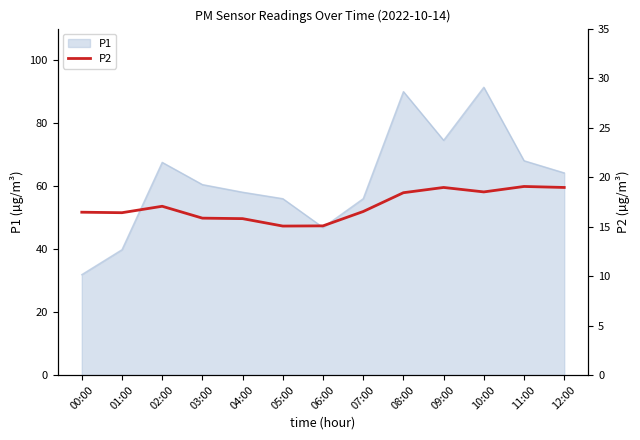

Where does the data first go above 16?

00:00